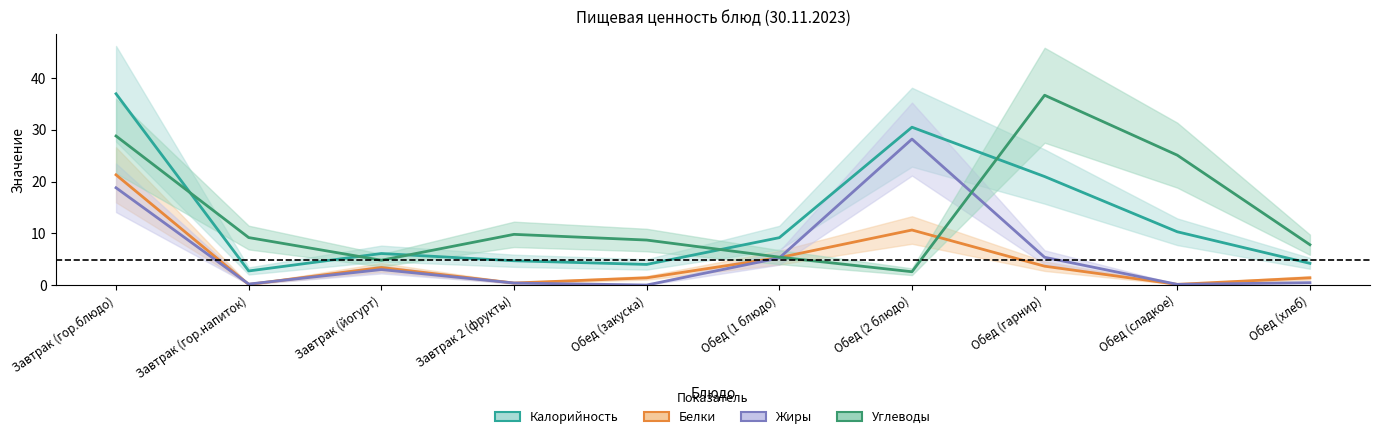

What is the label of the 8th point from the left?

Обед (гарнир)